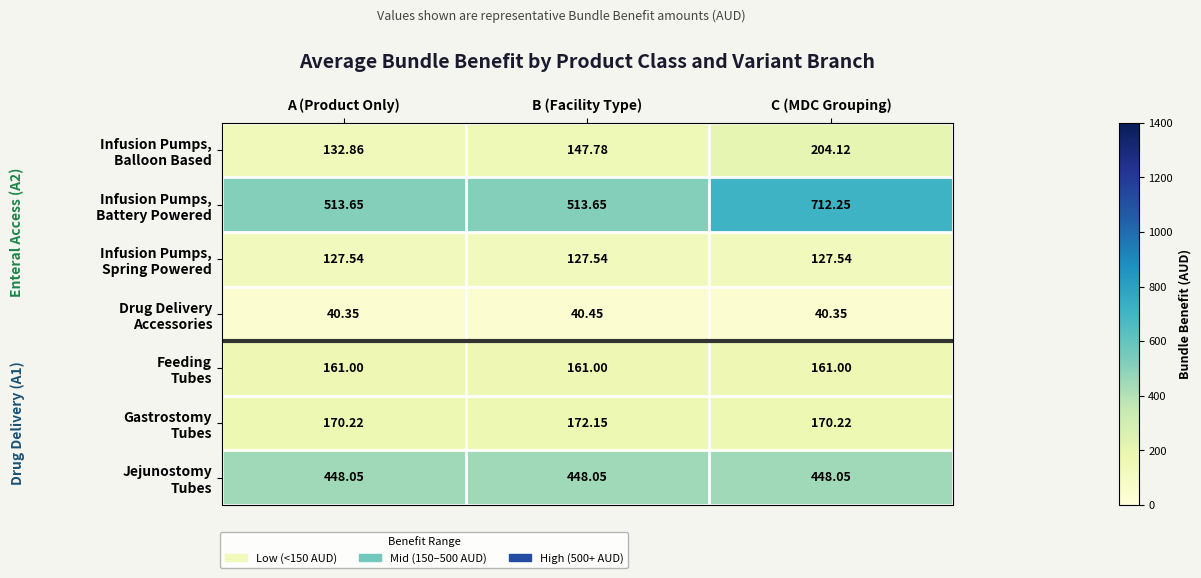

At which category is the sum across all series the highest?

C (MDC Grouping)